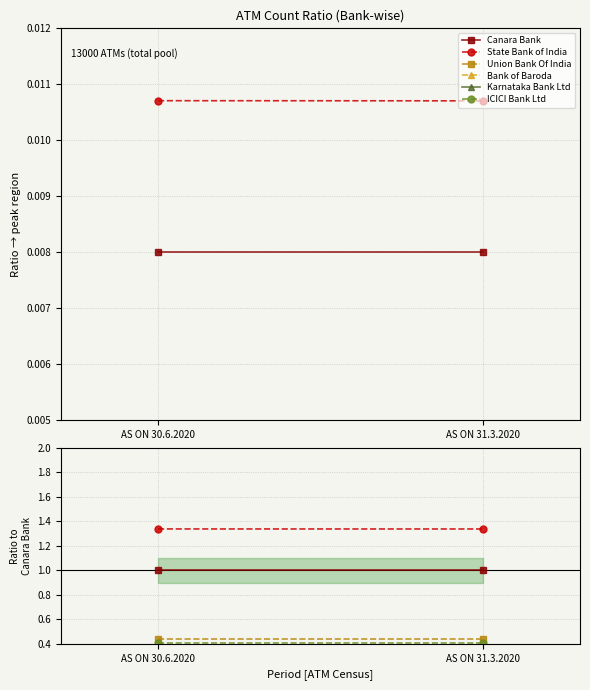

What position from the right is AS ON 31.3.2020?

1